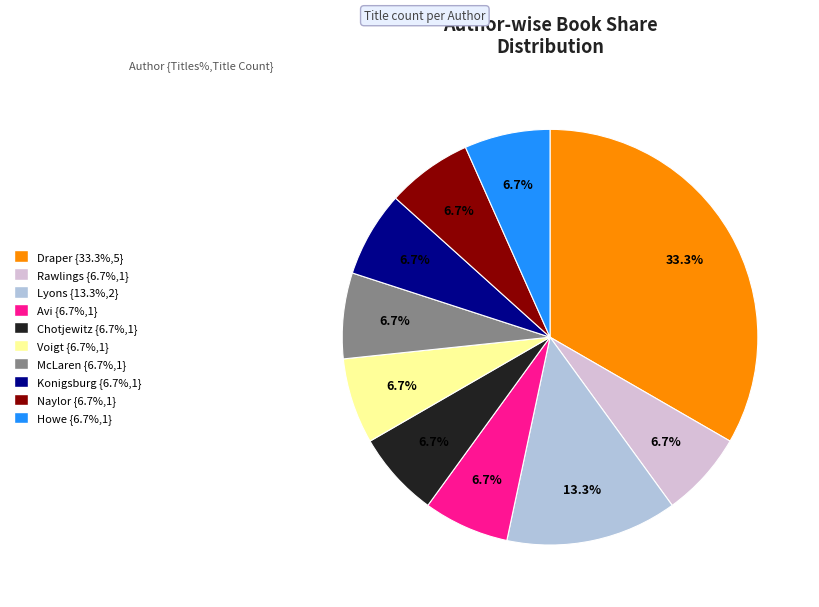

Does any single category account for the majority?

No